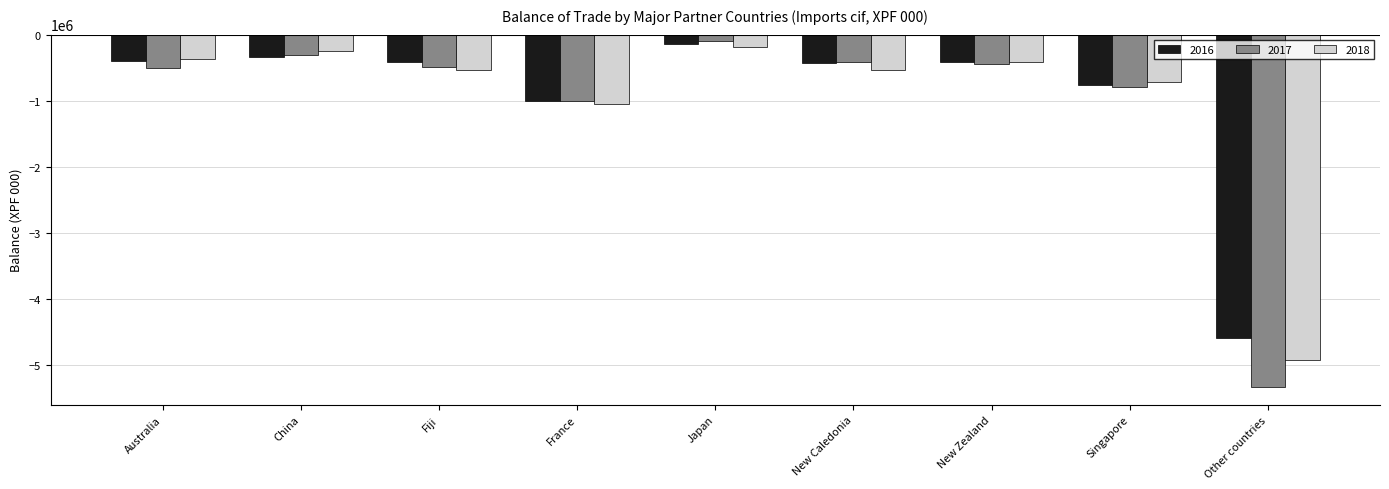

What position from the left is New Caledonia?

6